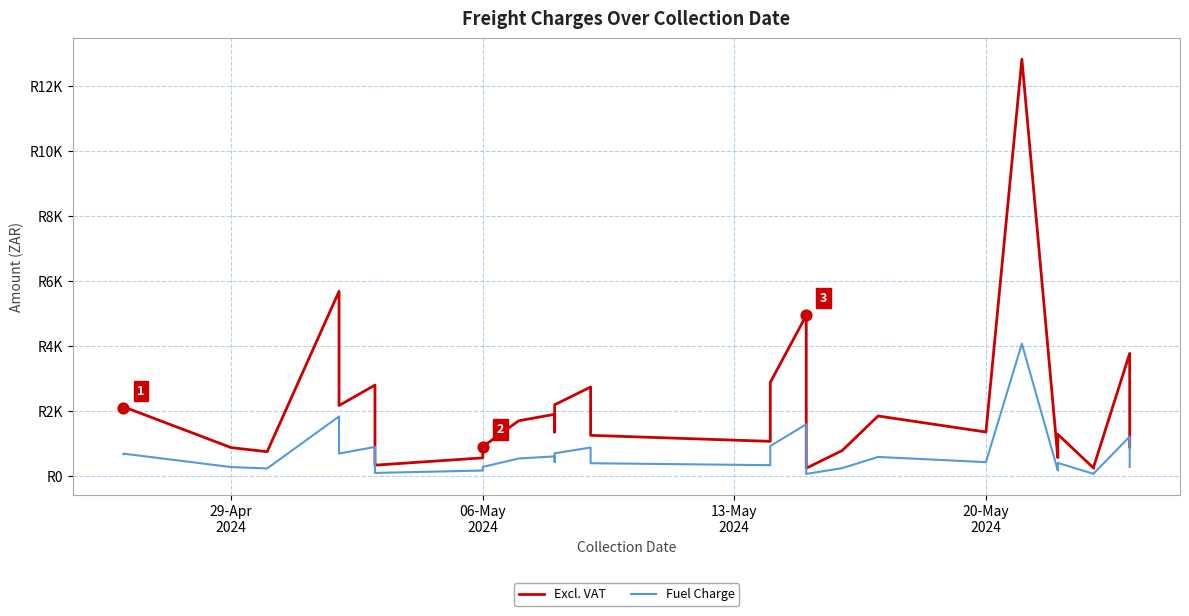

Which series has the largest Y range (max minus min)?

Excl. VAT